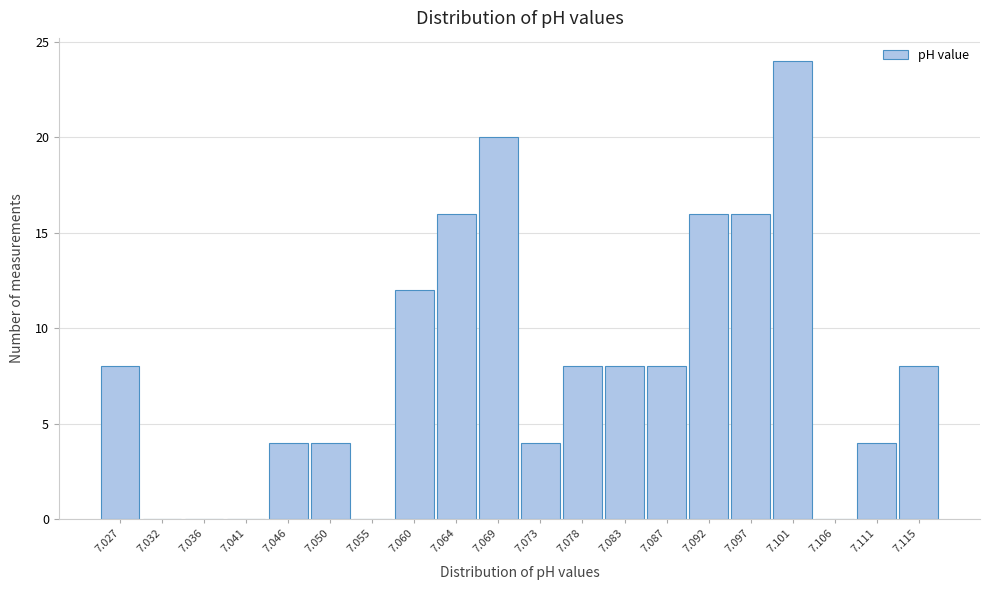

Reading right to left, extract all data points from this chart.

7.115=8	7.111=4	7.106=0	7.101=24	7.097=16	7.092=16	7.087=8	7.083=8	7.078=8	7.073=4	7.069=20	7.064=16	7.060=12	7.055=0	7.050=4	7.046=4	7.041=0	7.036=0	7.032=0	7.027=8